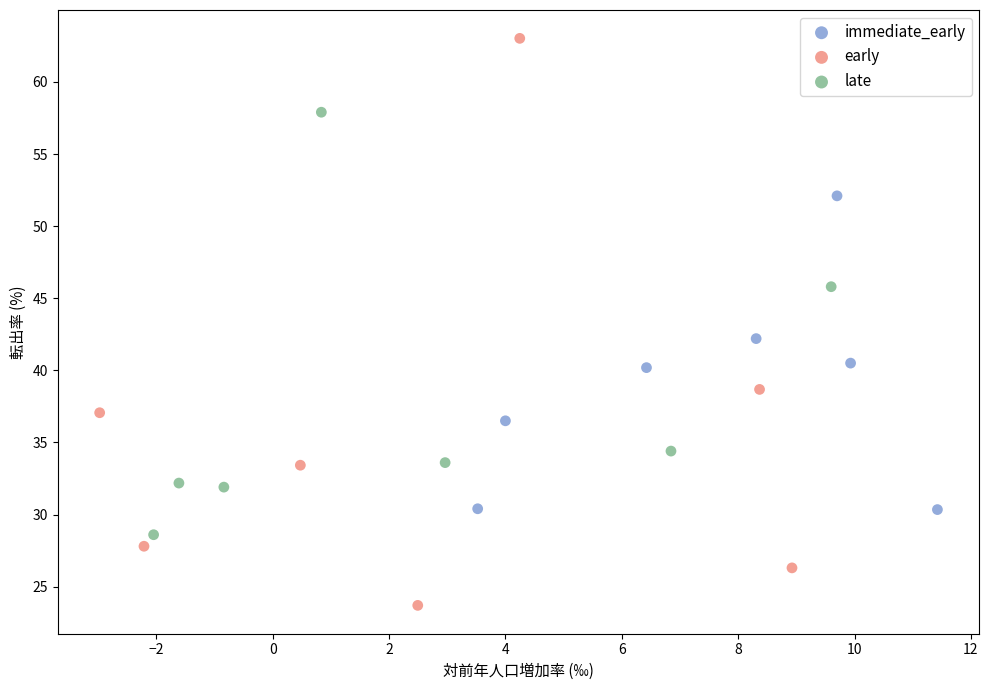

Which series reaches the maximum Y coordinate?

early